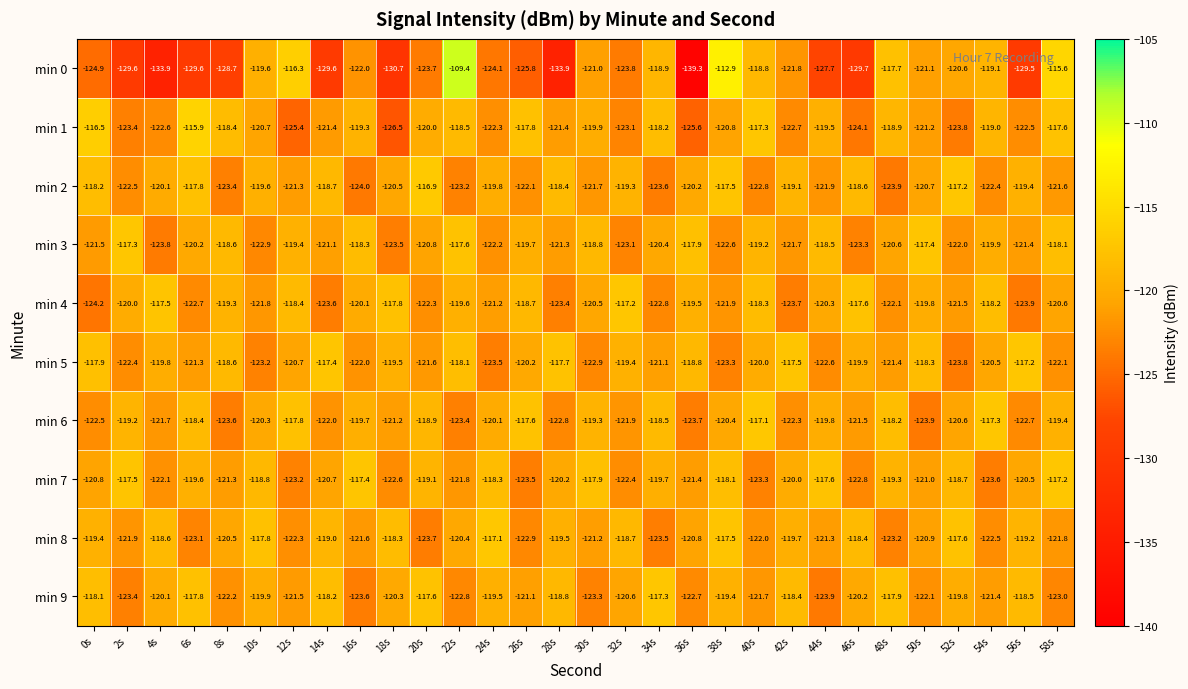

At which label does min 0 first exceed -123?

10s